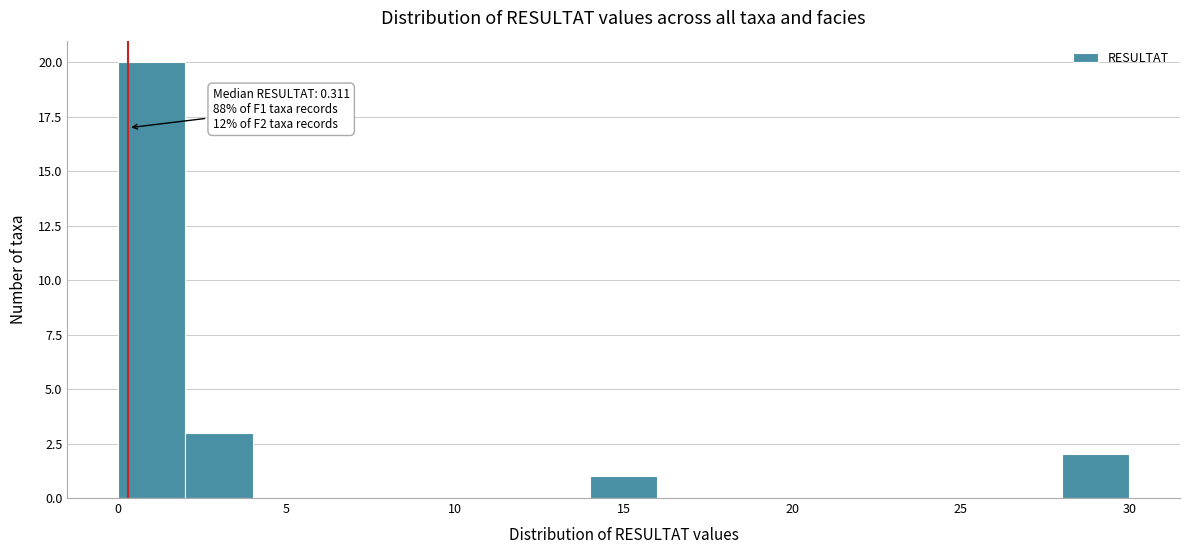

Read against the x-axis, roughly where is the centre of the tallest bar?

1.0